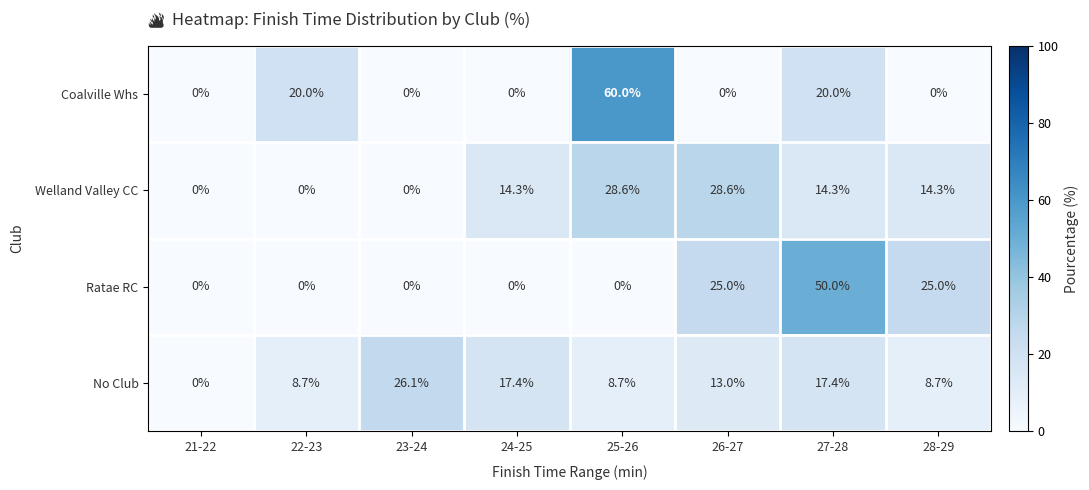

At which label does No Club reach its peak?

23-24